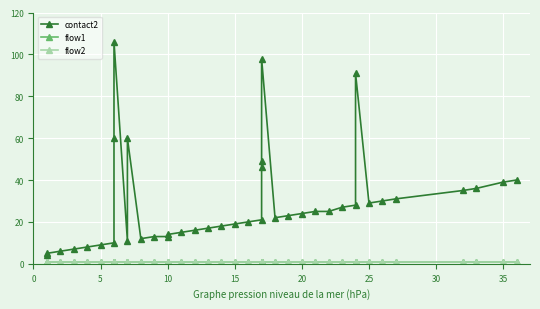

What is the value of the flow2 point at the 13th from the left?

1